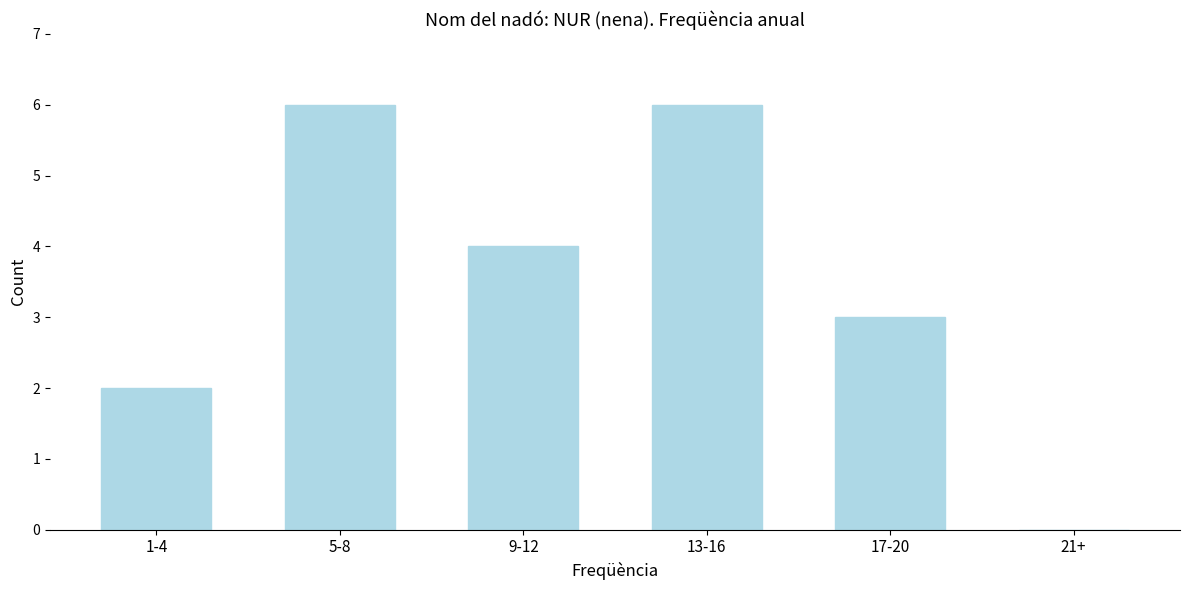

Reading left to right, extract all data points from this chart.

1-4=2	5-8=6	9-12=4	13-16=6	17-20=3	21+=0